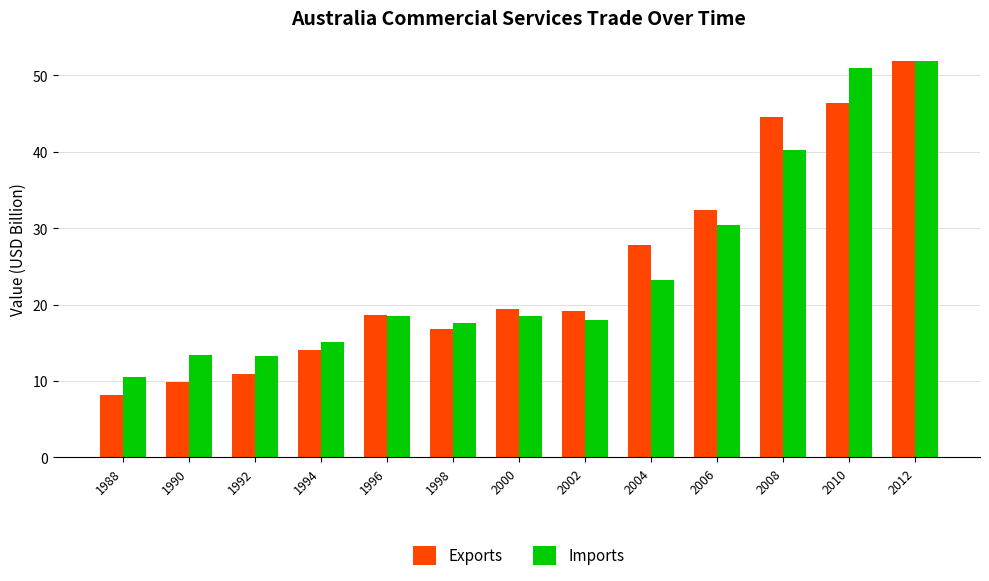

What is the value of the Imports bar at the 6th from the left?

17.6